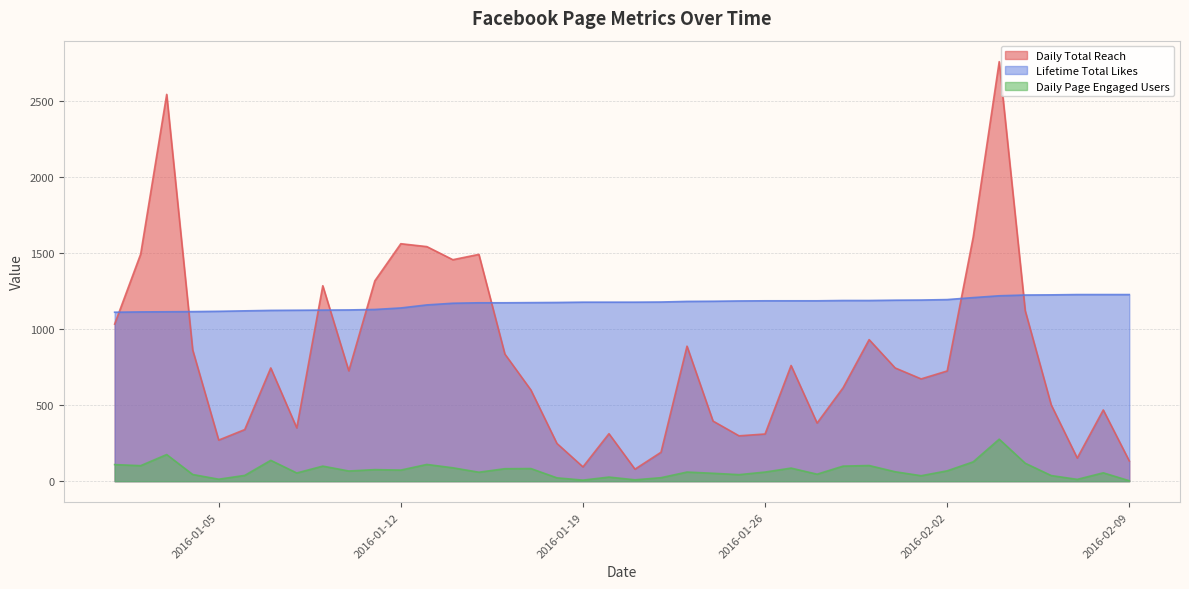

How many data points in Daily Page Engaged Users are above 62?

19